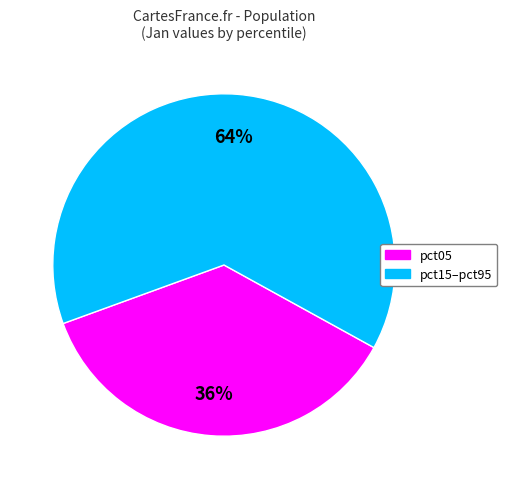

To the nearest percent, what percentage of the pie is pct15–pct95?

64%